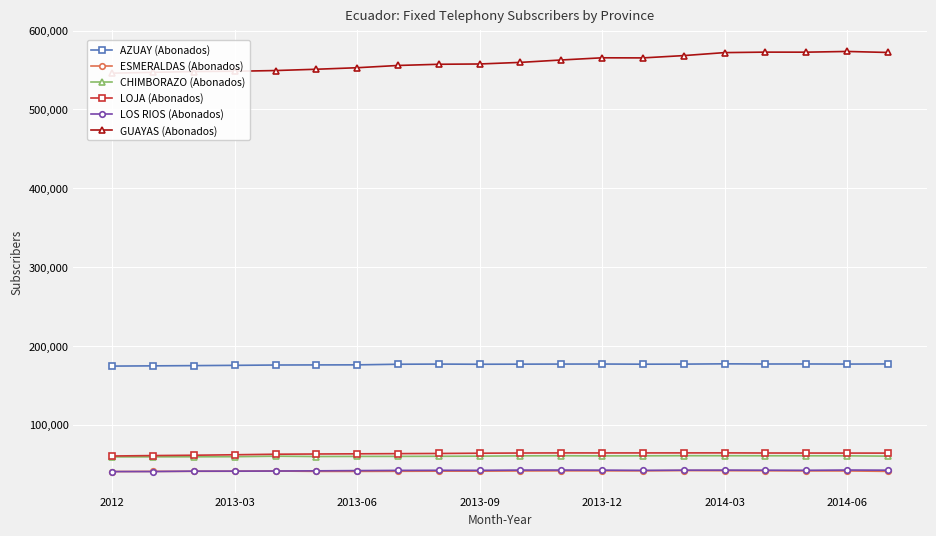

How many values in the ESMERALDAS (Abonados) series exceed 41117?

9